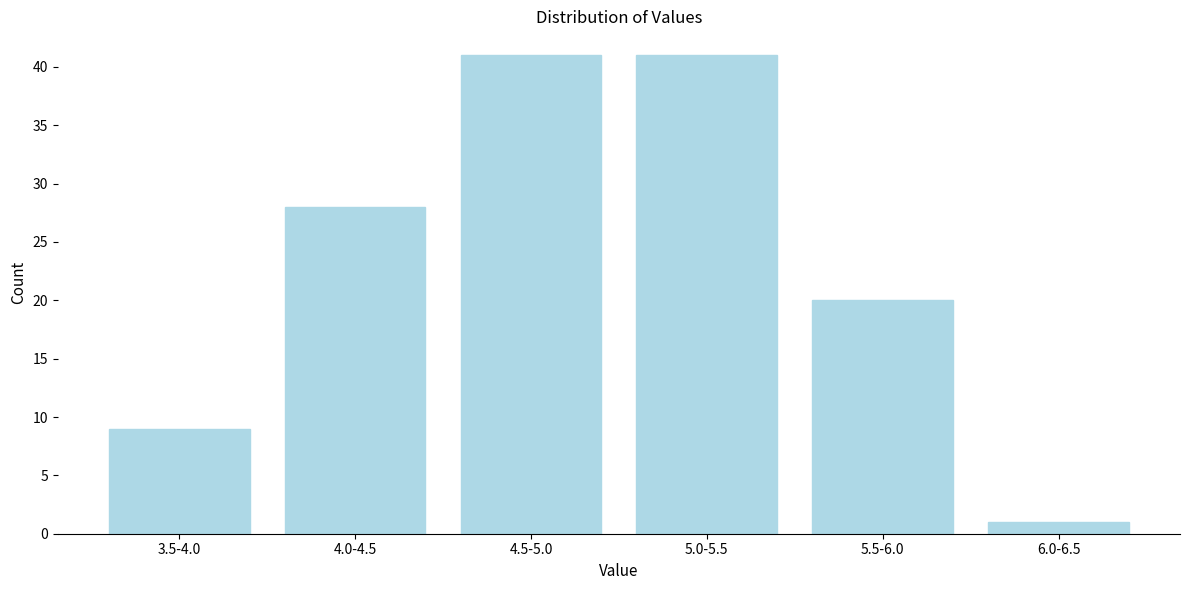

Reading left to right, list all the values displayed in this chart.

3.5-4.0=9	4.0-4.5=28	4.5-5.0=41	5.0-5.5=41	5.5-6.0=20	6.0-6.5=1